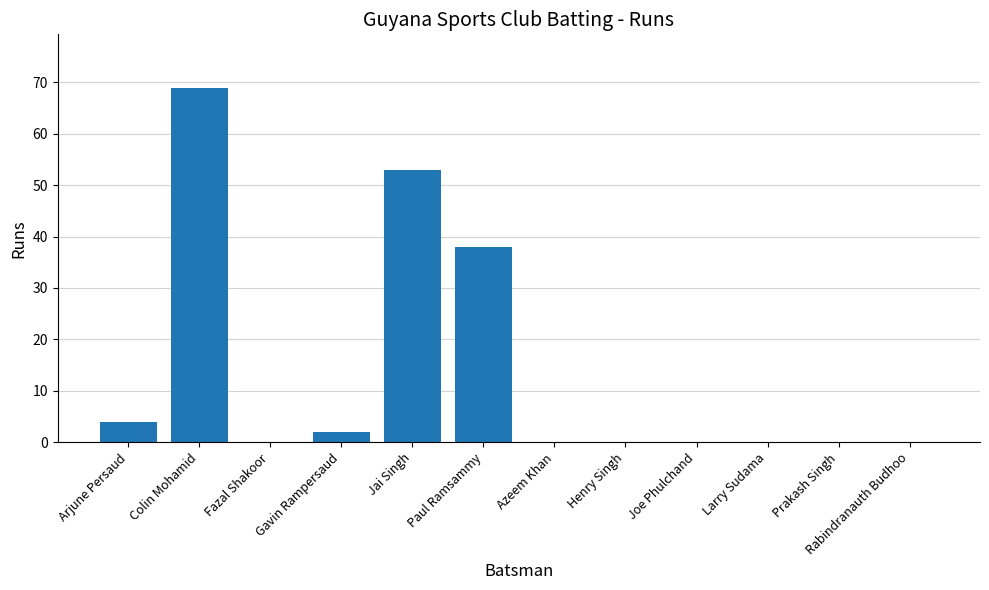

Reading right to left, extract all data points from this chart.

Rabindranauth Budhoo=0	Prakash Singh=0	Larry Sudama=0	Joe Phulchand=0	Henry Singh=0	Azeem Khan=0	Paul Ramsammy=38	Jai Singh=53	Gavin Rampersaud=2	Fazal Shakoor=0	Colin Mohamid=69	Arjune Persaud=4